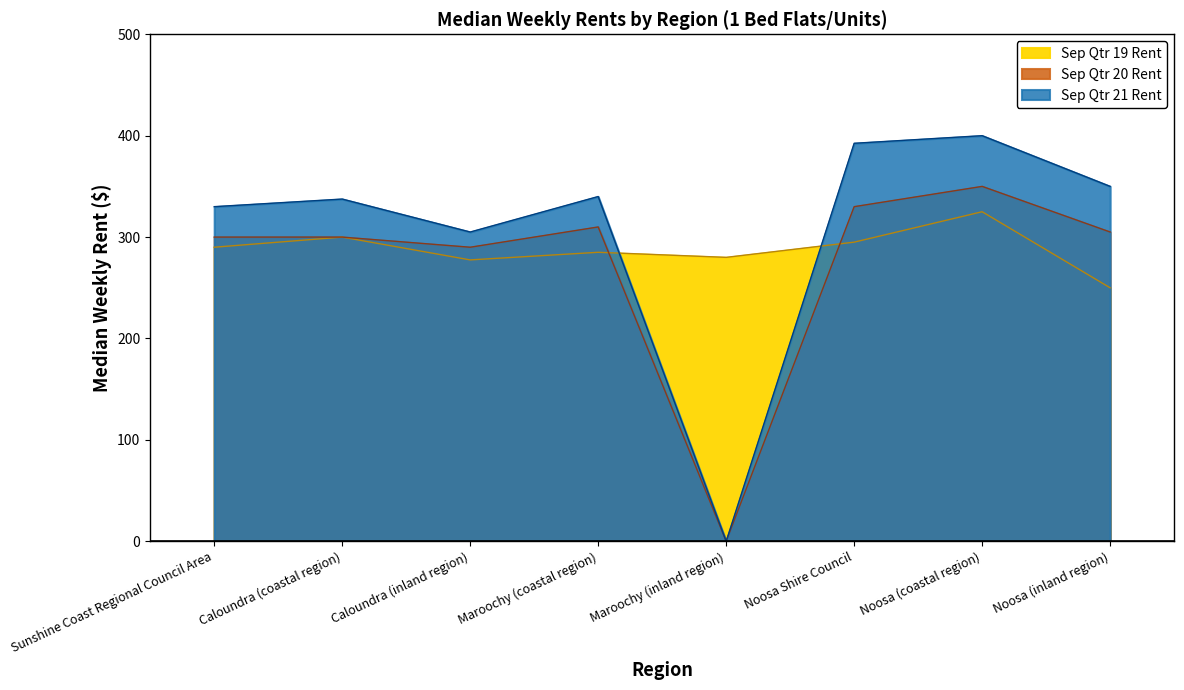

List the series in order of their overall mean, lowest first.

Sep Qtr 20 Rent, Sep Qtr 19 Rent, Sep Qtr 21 Rent